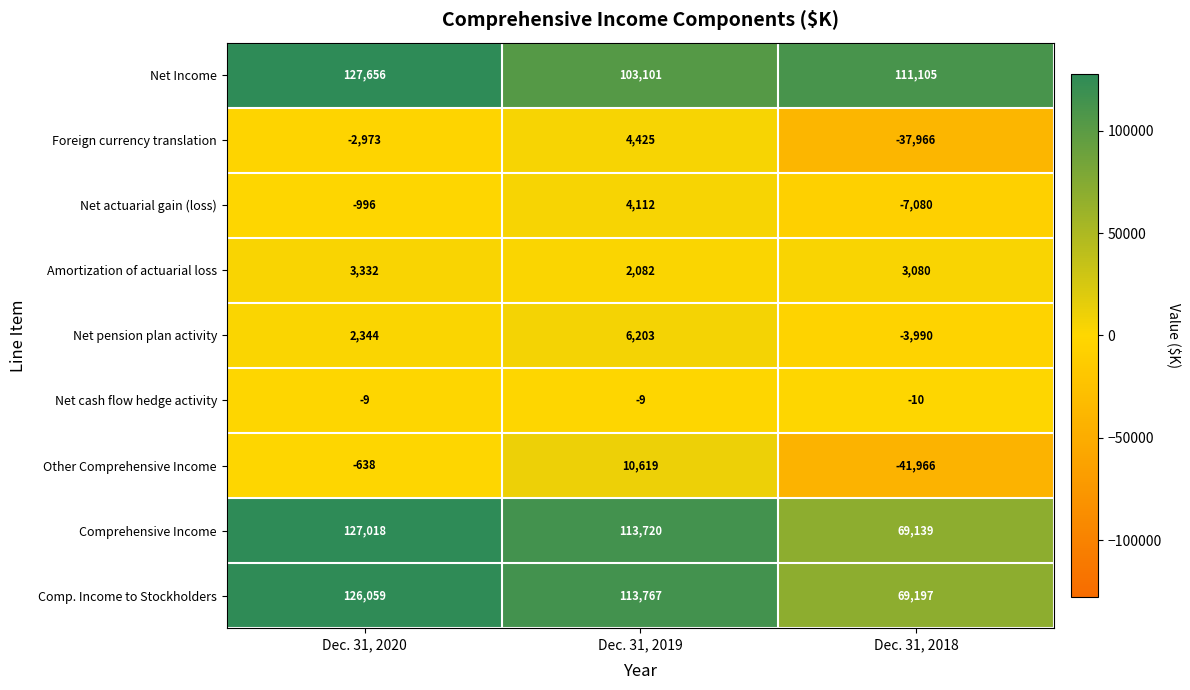

The value of Net Income at Dec. 31, 2018 is 111105. True or false?

True